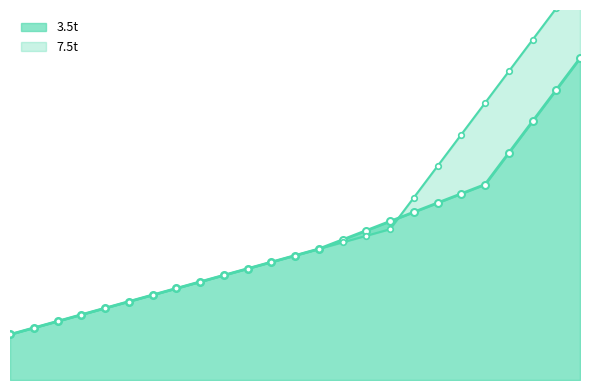

True or false: 3.5t has more than 1 points higher than both neighbors.

False